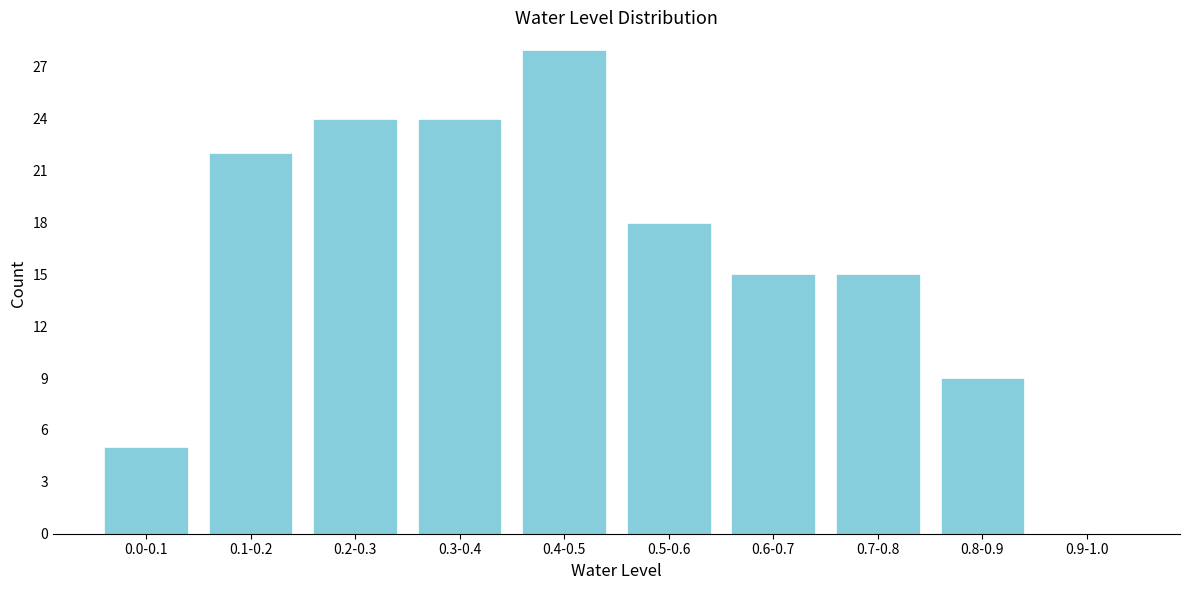

Reading left to right, list all the values displayed in this chart.

0.0-0.1=5	0.1-0.2=22	0.2-0.3=24	0.3-0.4=24	0.4-0.5=28	0.5-0.6=18	0.6-0.7=15	0.7-0.8=15	0.8-0.9=9	0.9-1.0=0